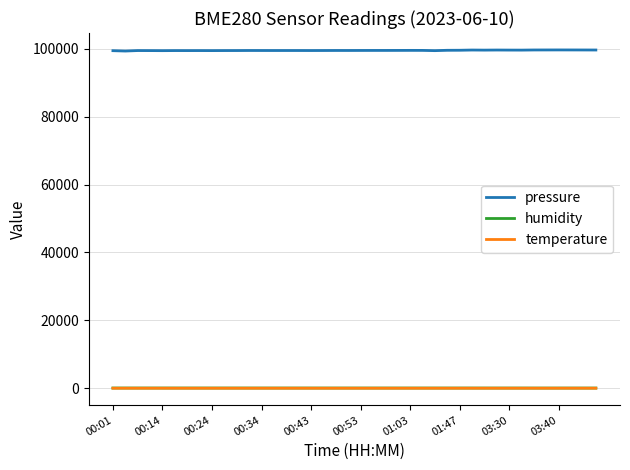

True or false: temperature and pressure cross at least once.

False